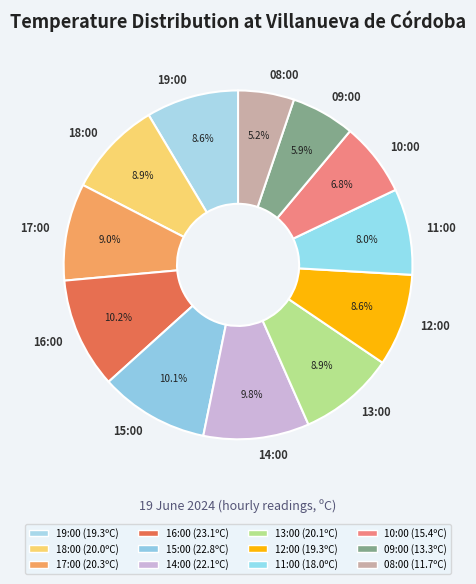

What portion of the pie excludes 13:00?

91.1%